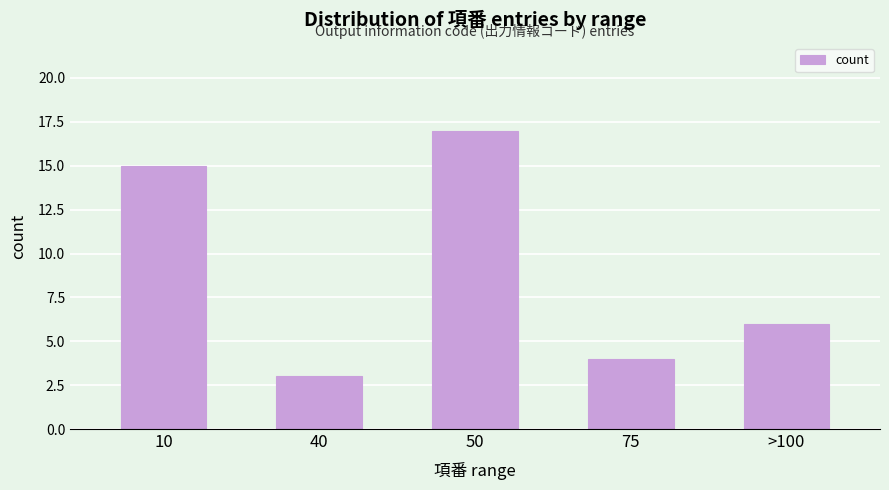

Reading right to left, list all the values displayed in this chart.

6	4	17	3	15